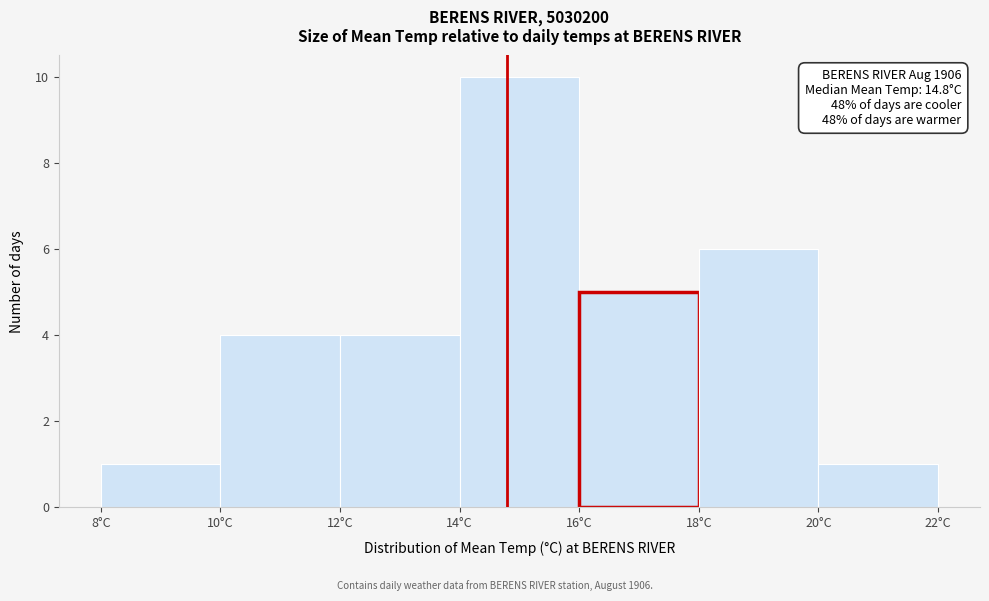

Which range on the x-axis has the tallest bar?

14 to 16